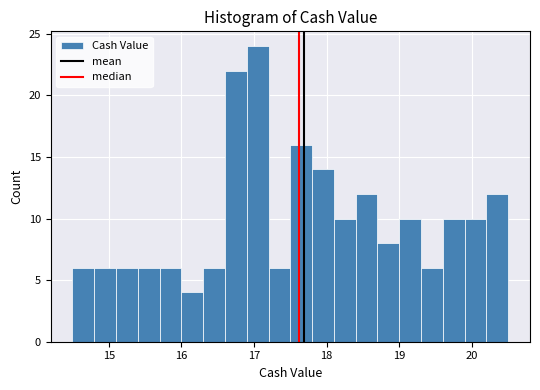

Read against the x-axis, roughly where is the centre of the tallest bar?

17.1